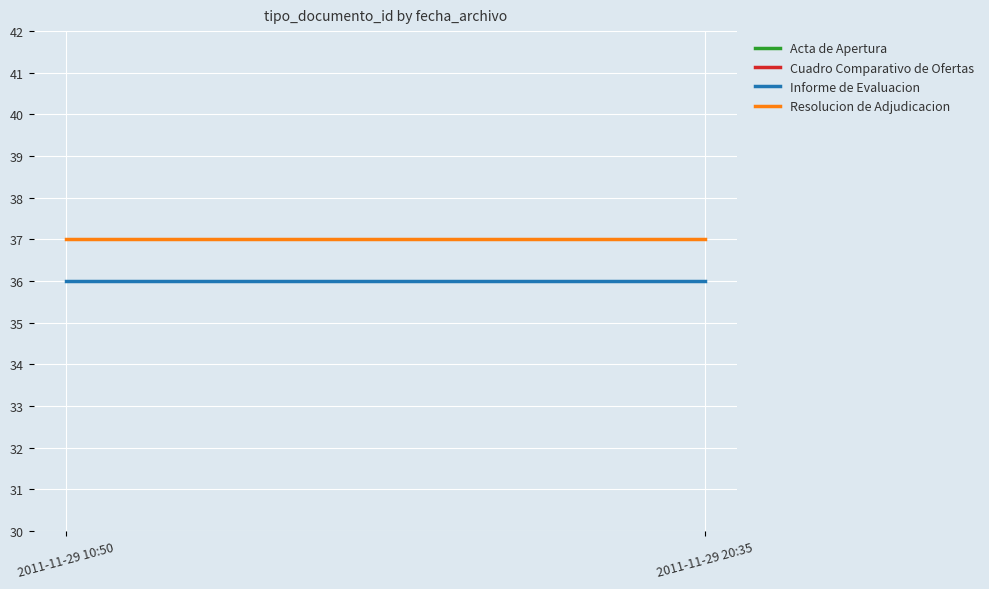

What is the total value across all series at 2011-11-29 20:35?

73